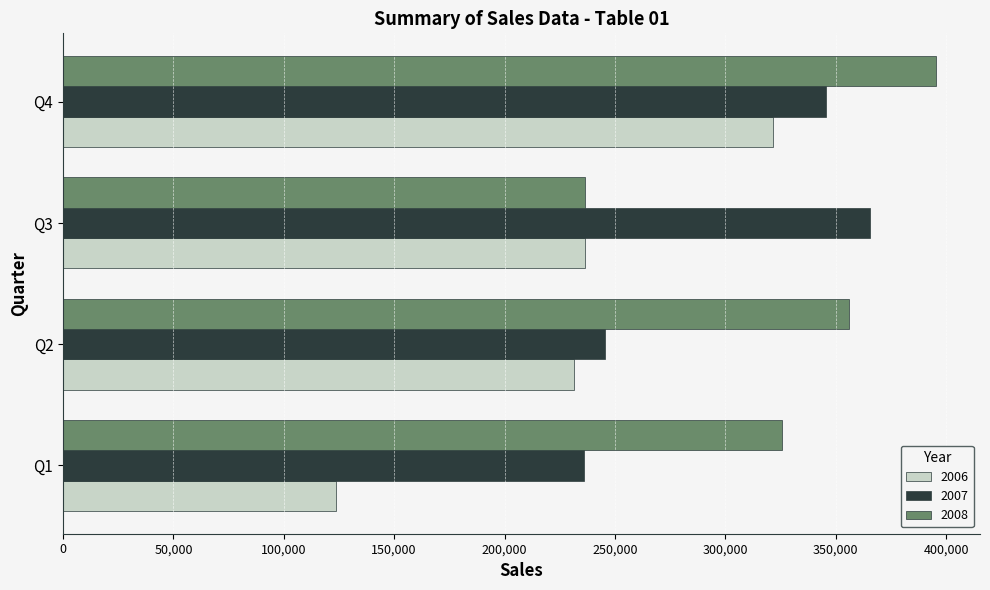

What is the difference between the 2007 values at Q2 and Q3?

119780